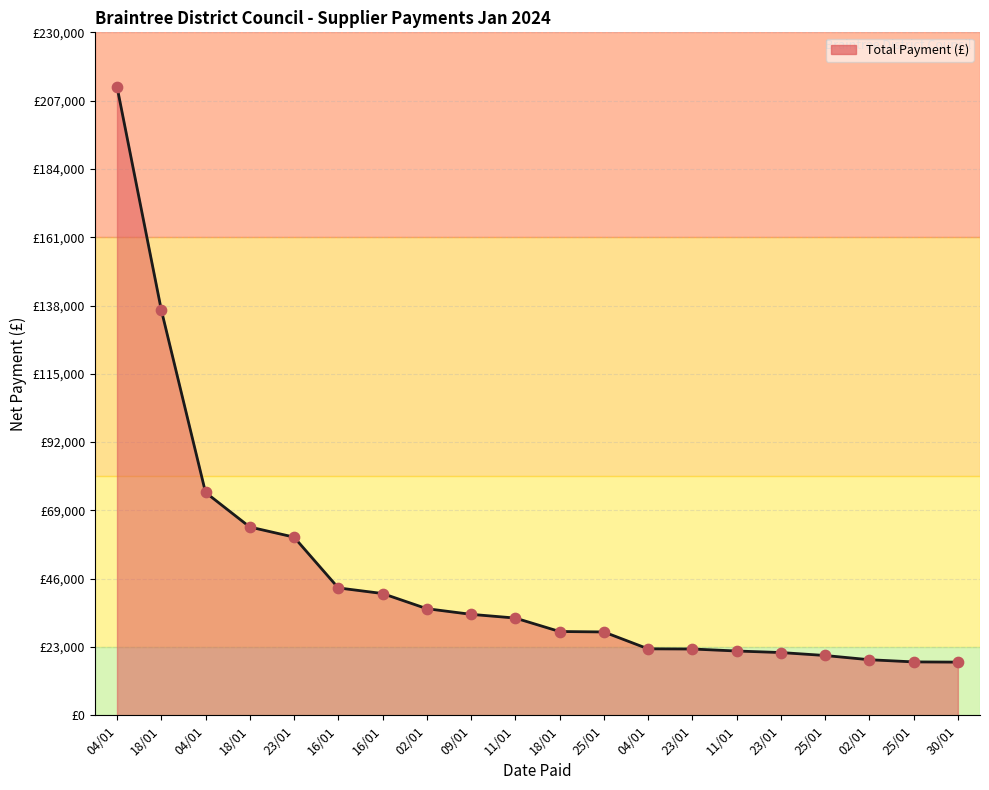

Does the chart have visible grid lines?

Yes